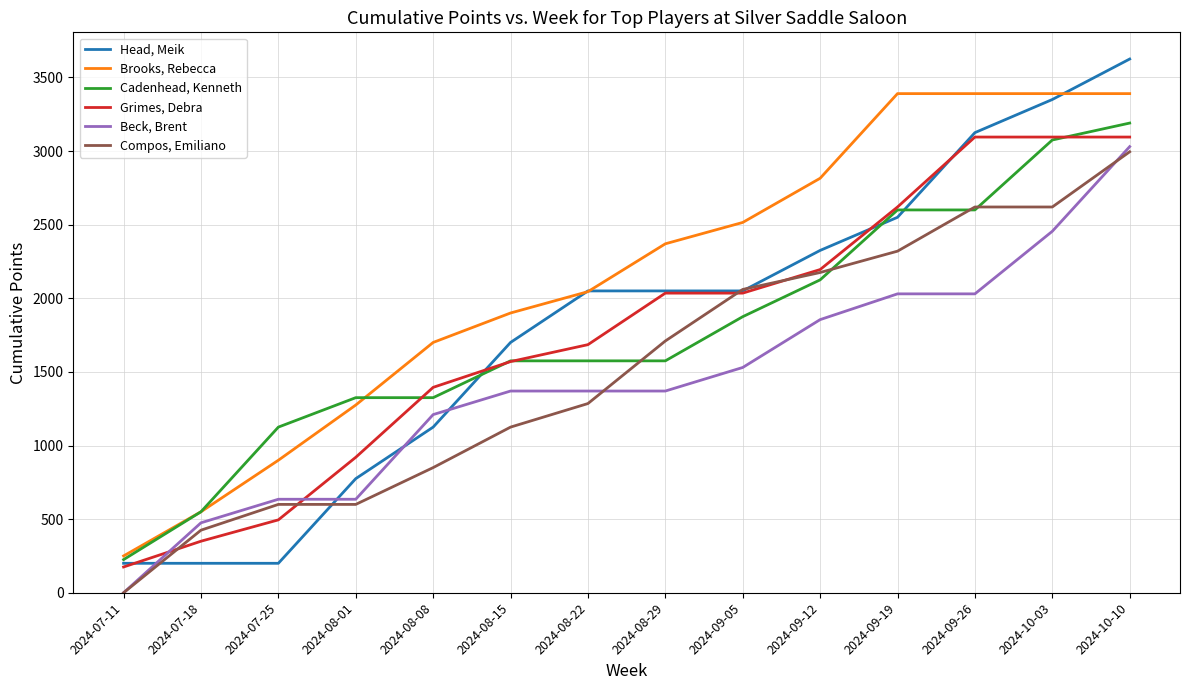

At which label does Compos, Emiliano reach its minimum?

2024-07-11